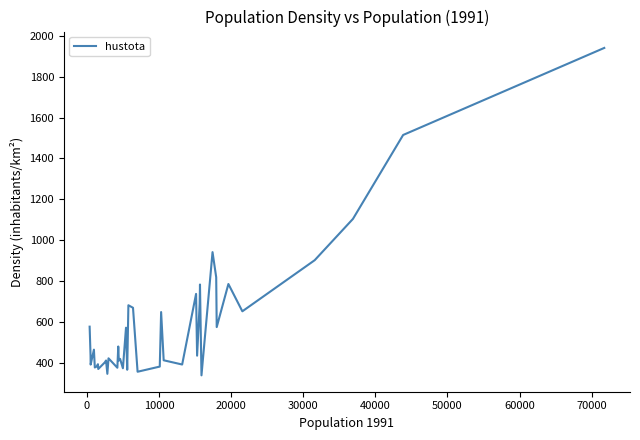

What is the smallest value displayed?

339.1